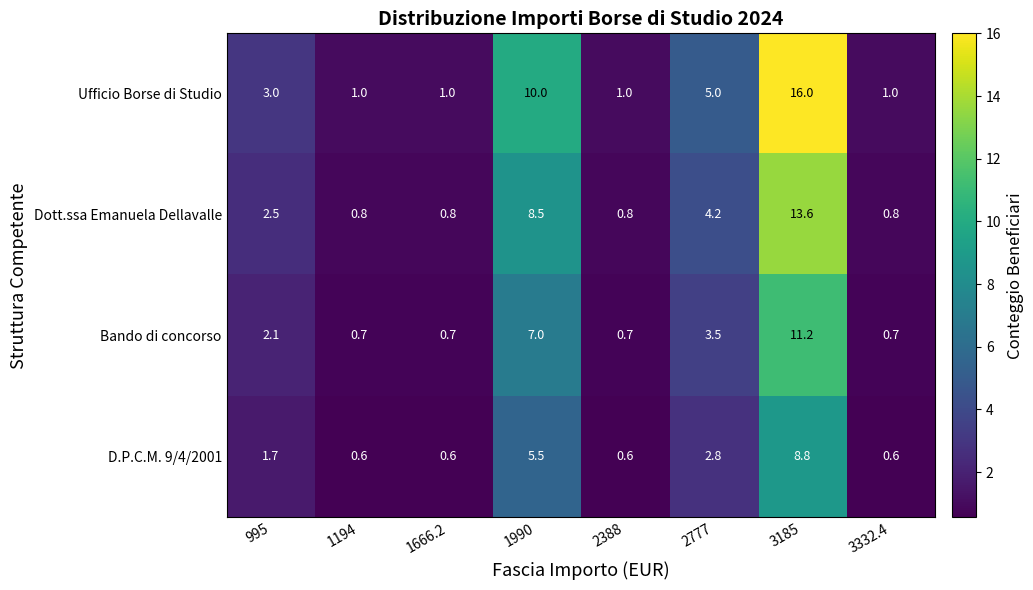

What is the difference between the maximum and minimum values in the Bando di concorso series?

10.5